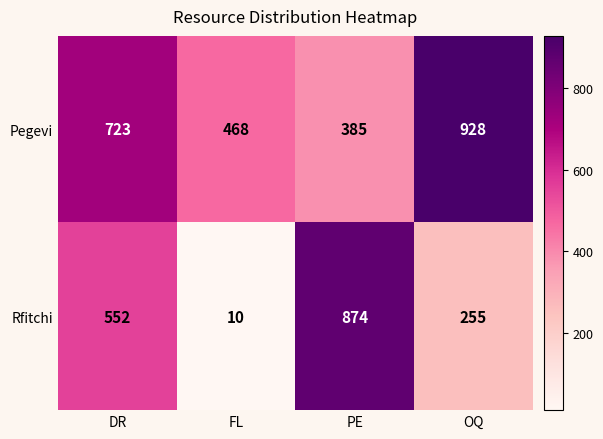

Which series has the widest spread of values?

Rfitchi